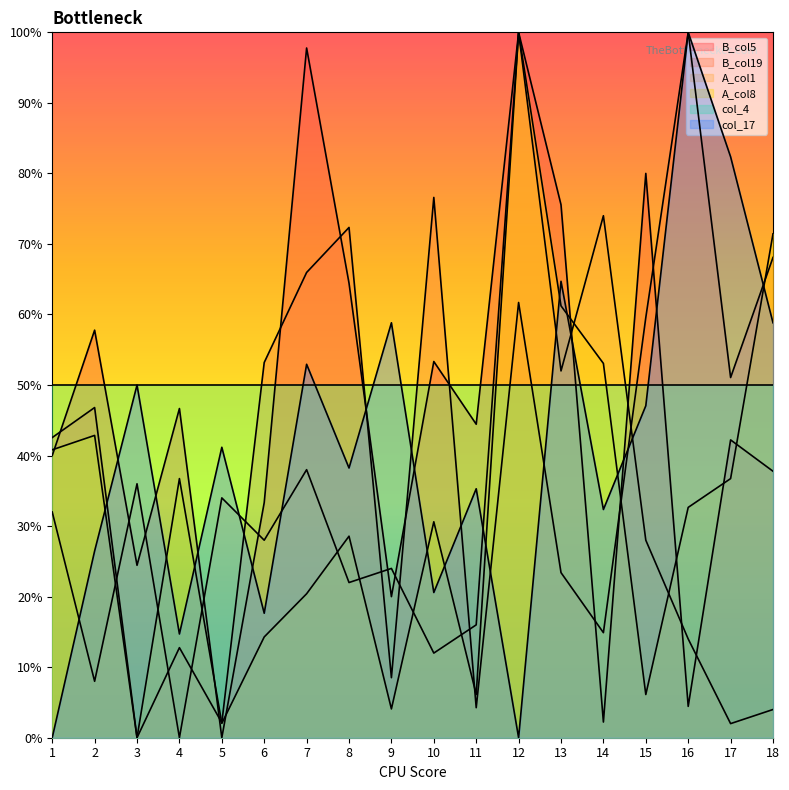

After their last crossing, which series has the higher values: A_col1 or col_17?

col_17